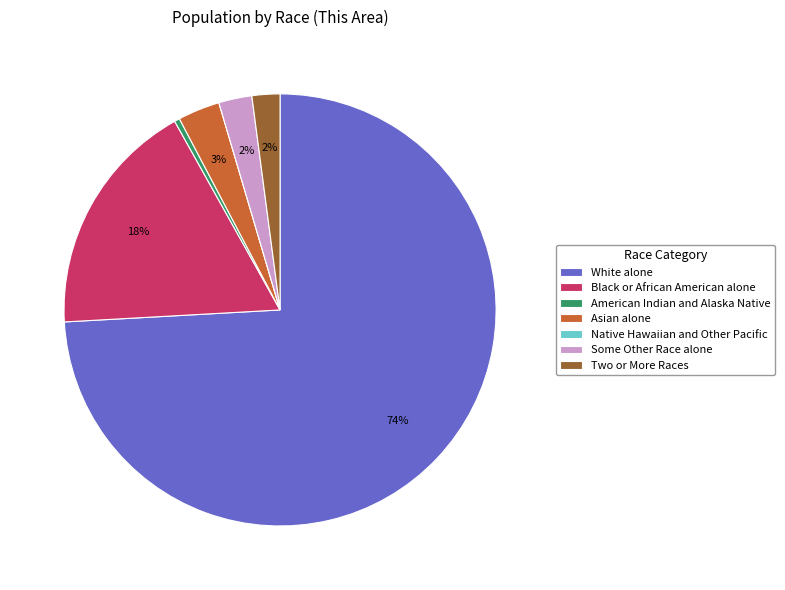

To the nearest percent, what is the difference between the Some Other Race alone and Asian alone slice percentages?

1%